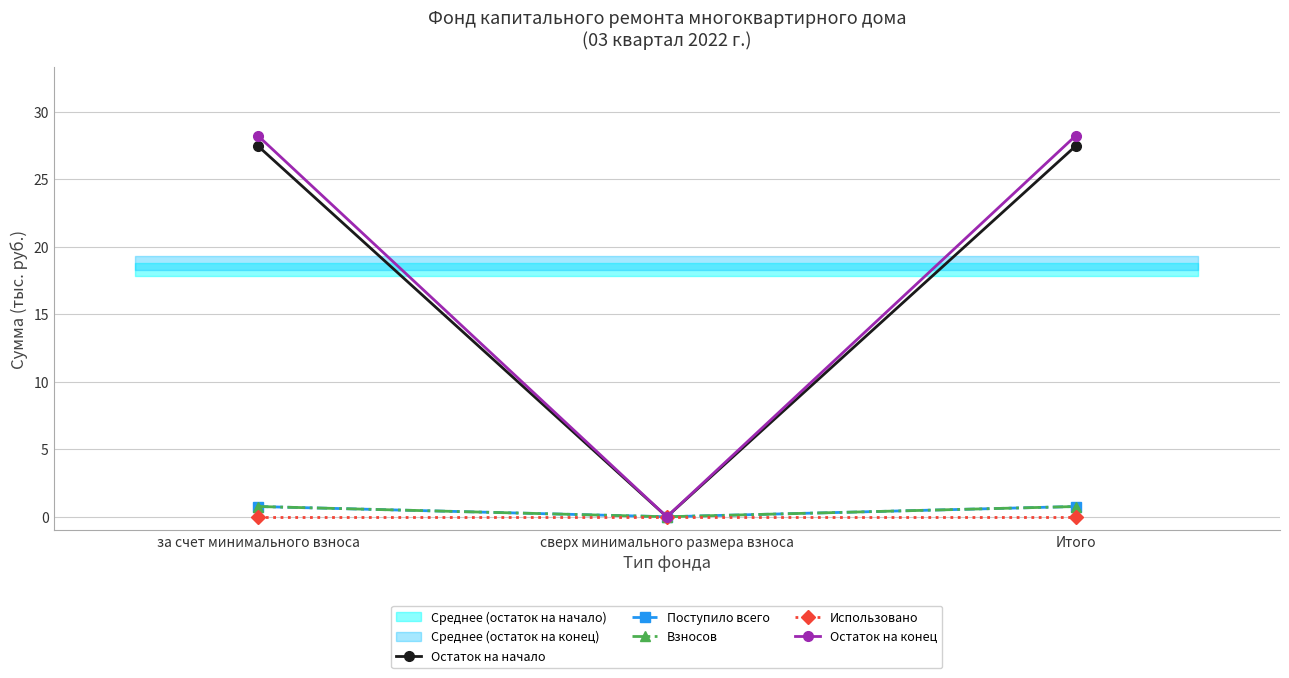

What is the label of the 2nd point from the right?

сверх минимального размера взноса